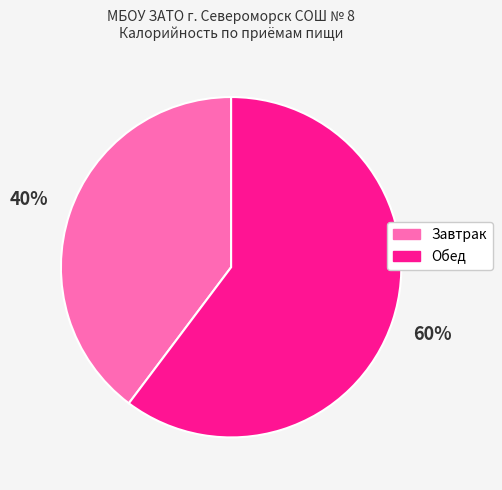

Is it true that Завтрак is 52% of the pie?

False